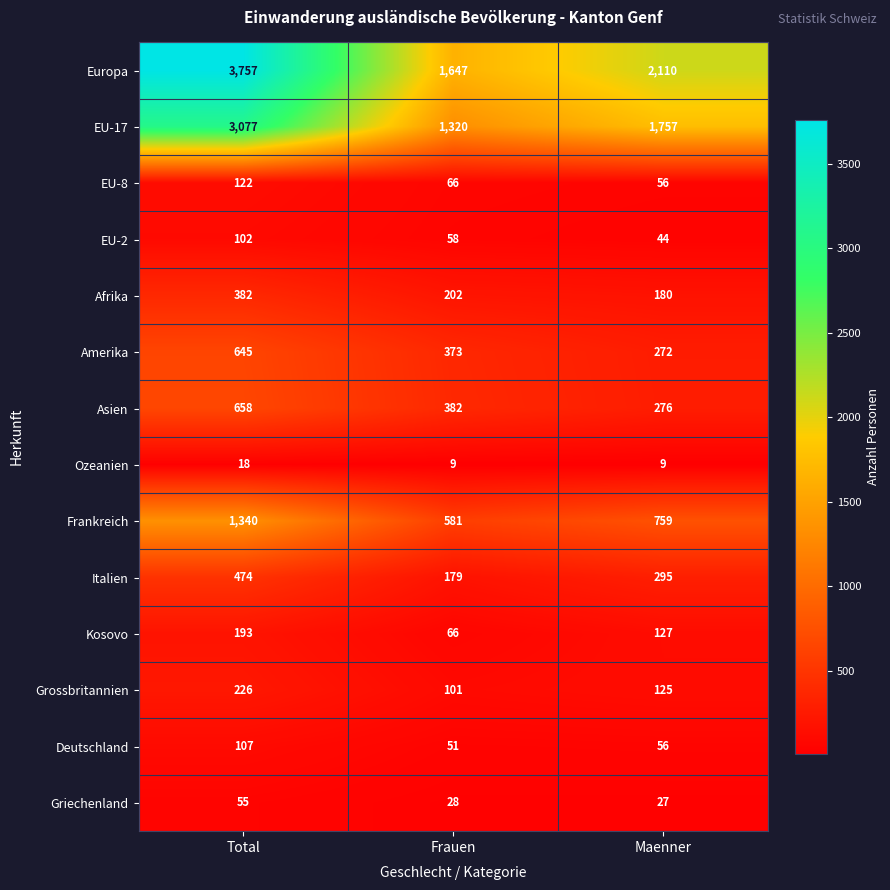

What is the difference between the second highest and minimum values in the Europa series?

463